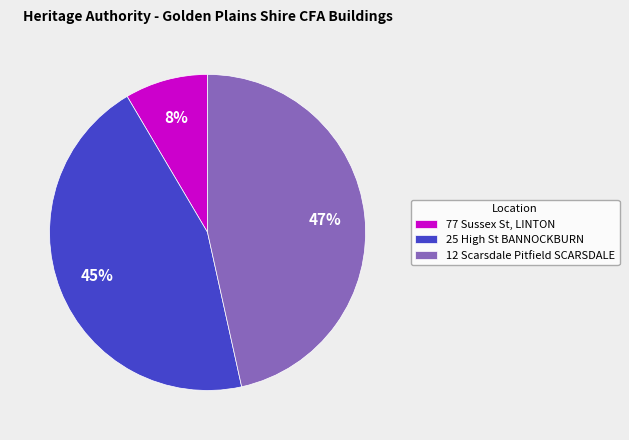

To the nearest percent, what is the combined percentage of 25 High St BANNOCKBURN and 12 Scarsdale Pitfield SCARSDALE?

92%